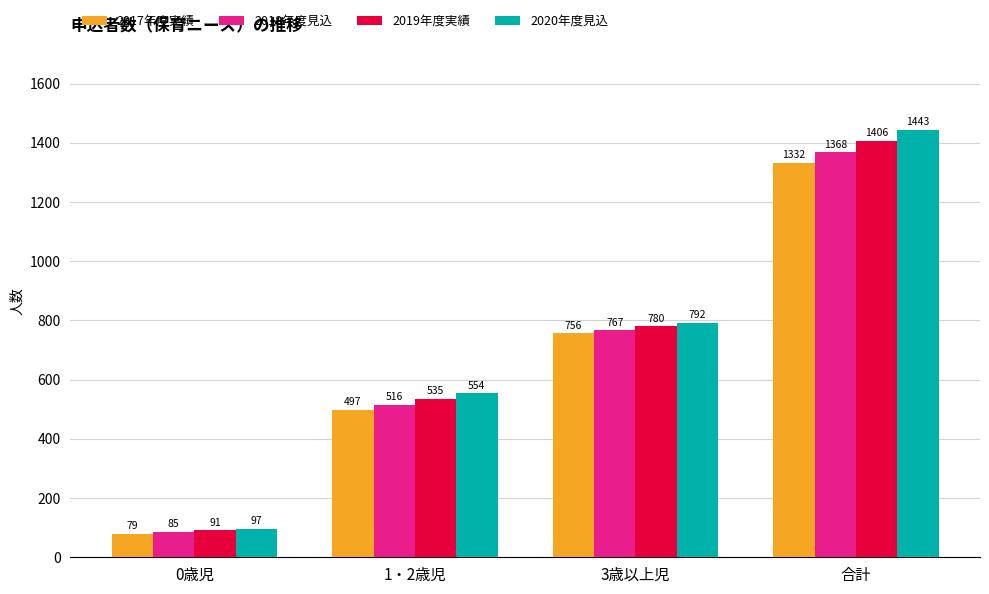

What position from the right is 1・2歳児?

3